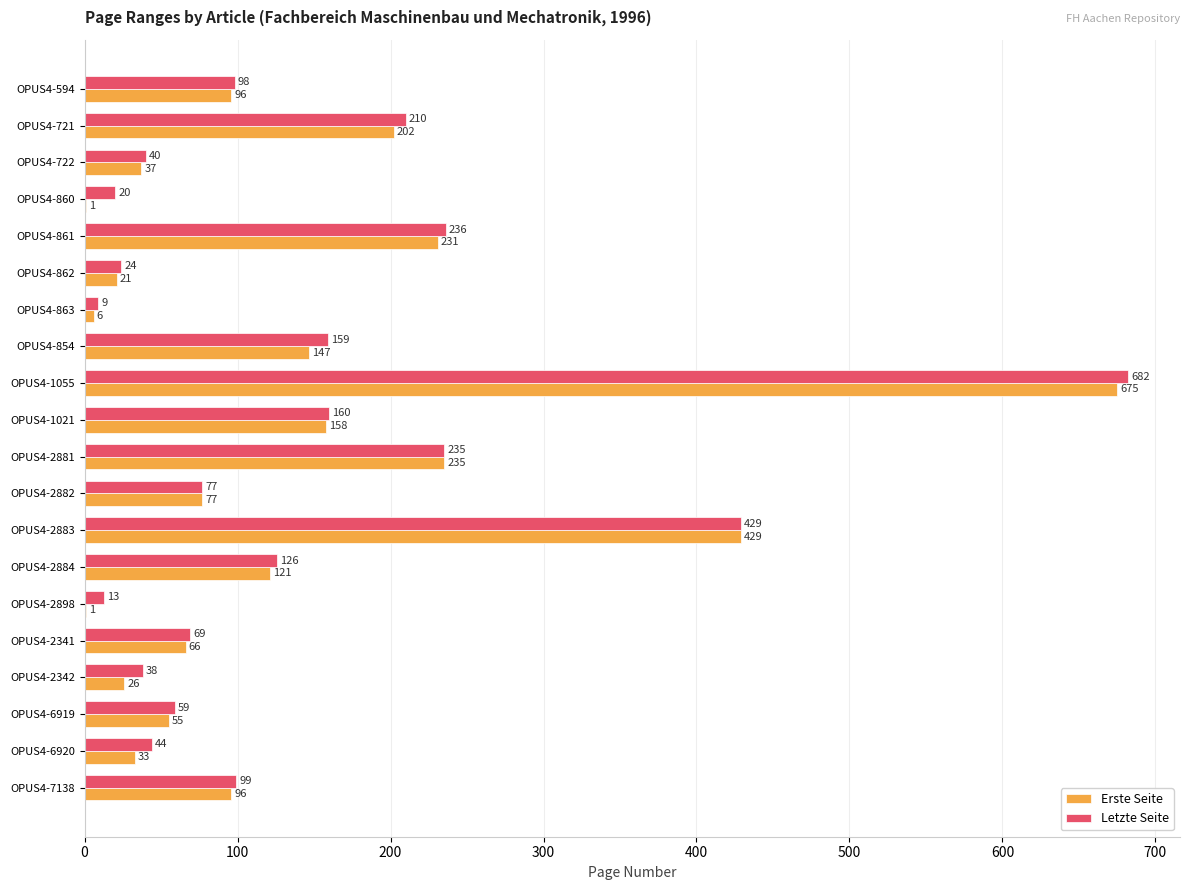

Which series changed the most between OPUS4-2341 and OPUS4-2342?

Erste Seite